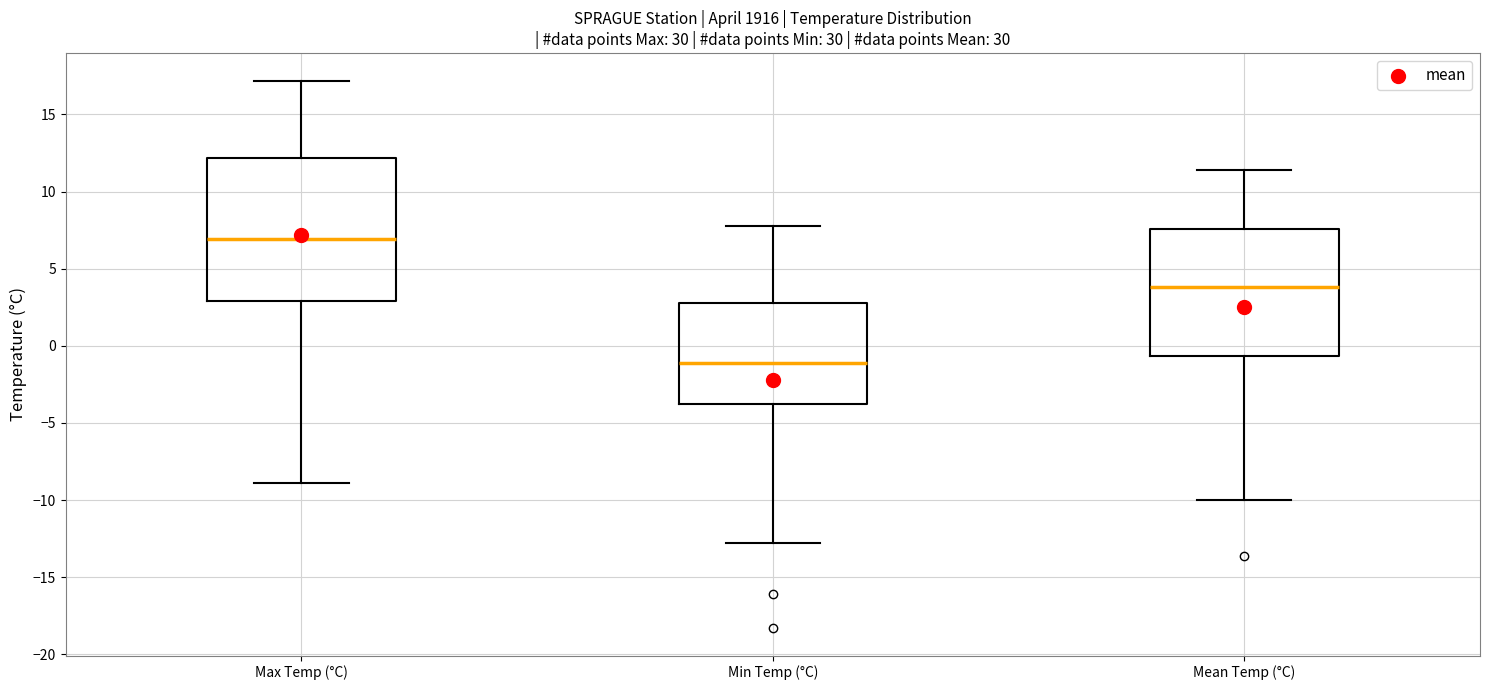

Where does the upper whisker of the box for Mean Temp (°C) end on the y-axis? The values are not printed on the chart, so give them approximately, as read against the axis.

11.5